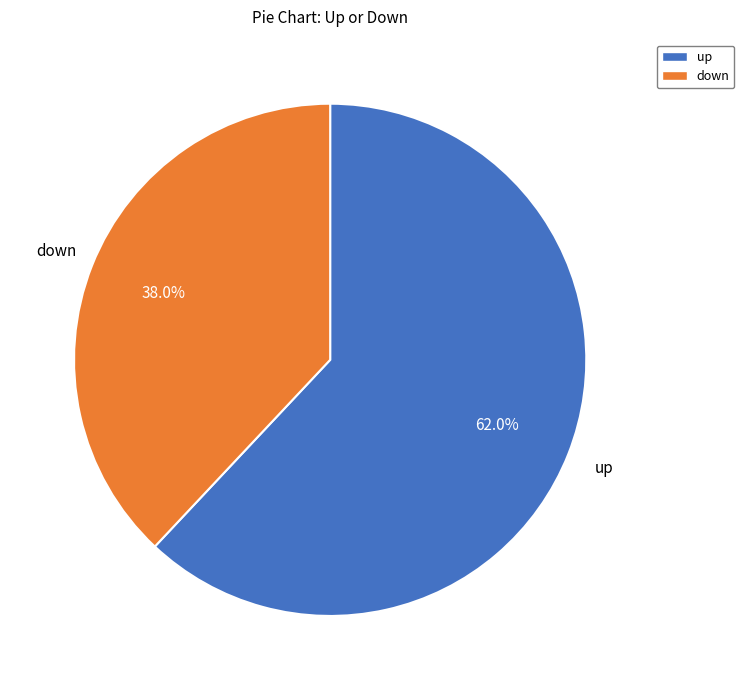

True or false: up accounts for 62% of the total.

True